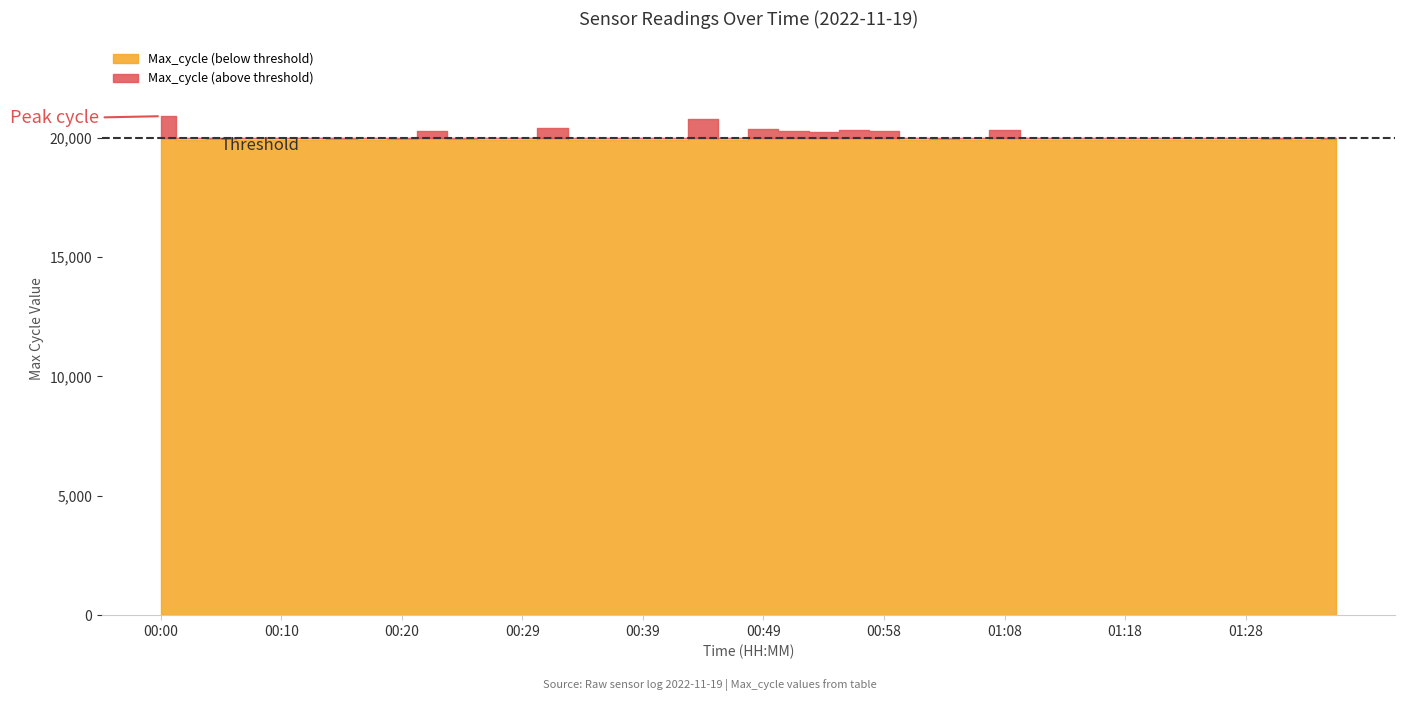

Read the Max_cycle value at 01:35, to the nearest 10.

19960